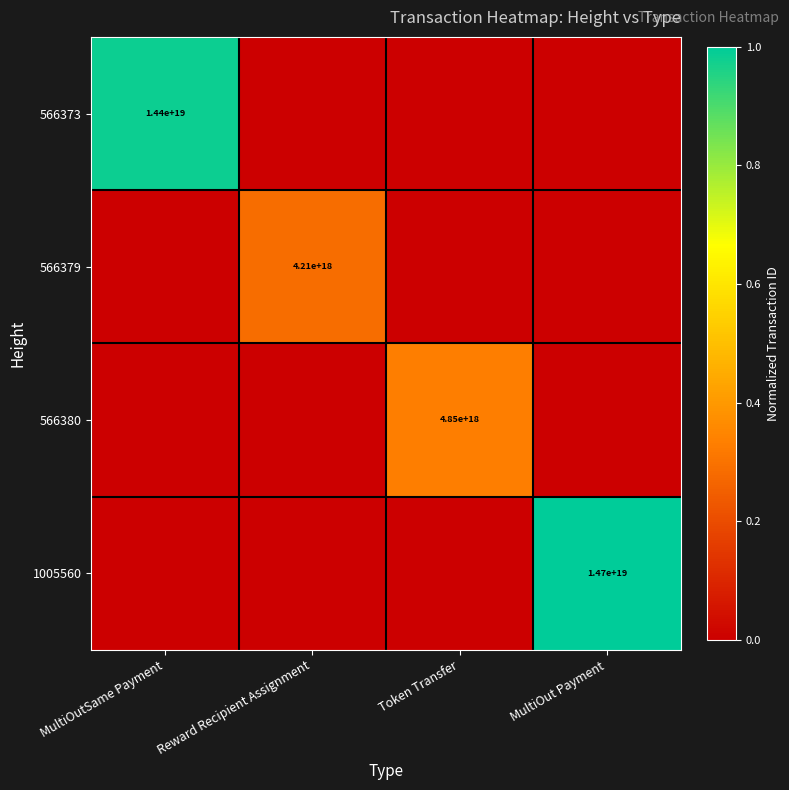

The value of 1005560 at MultiOut Payment is 14700000000000000000. True or false?

True